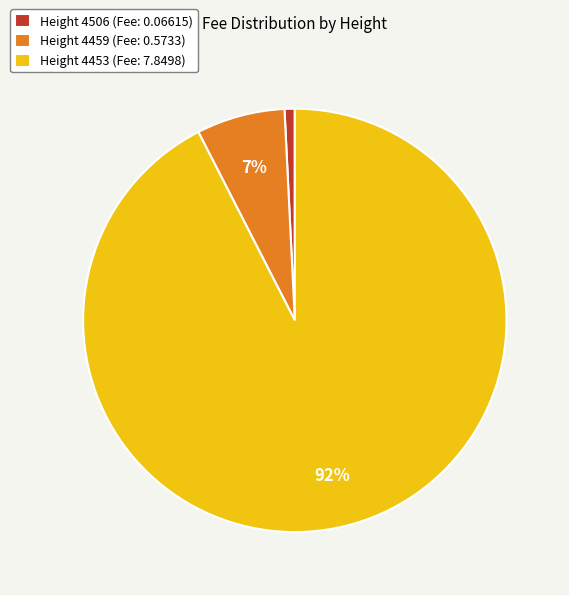

What percentage is the Height 4506 (Fee: 0.06615) slice, to the nearest percent?

1%